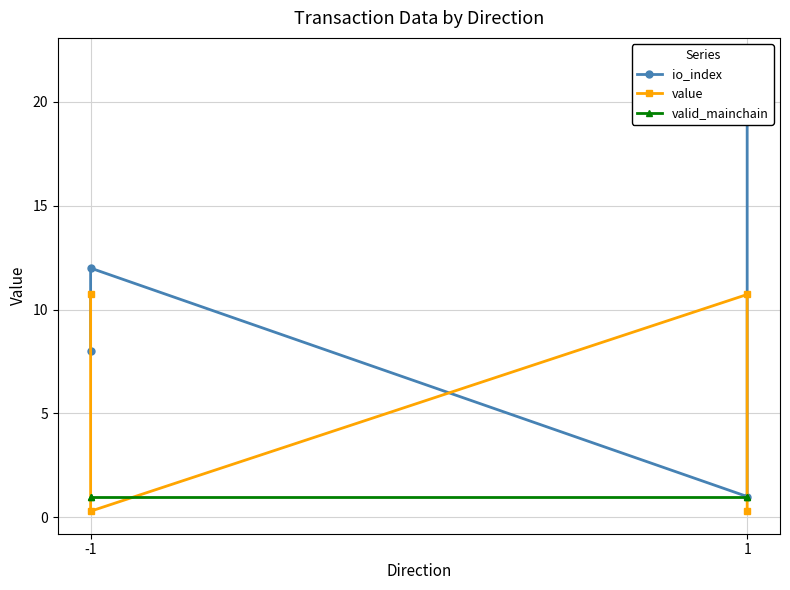

Reading left to right, list all the values displayed in this chart.

io_index: 8.0	12.0	1.0	22.0
value: 10.7	0.3	10.7	0.3
valid_mainchain: 1.0	1.0	1.0	1.0